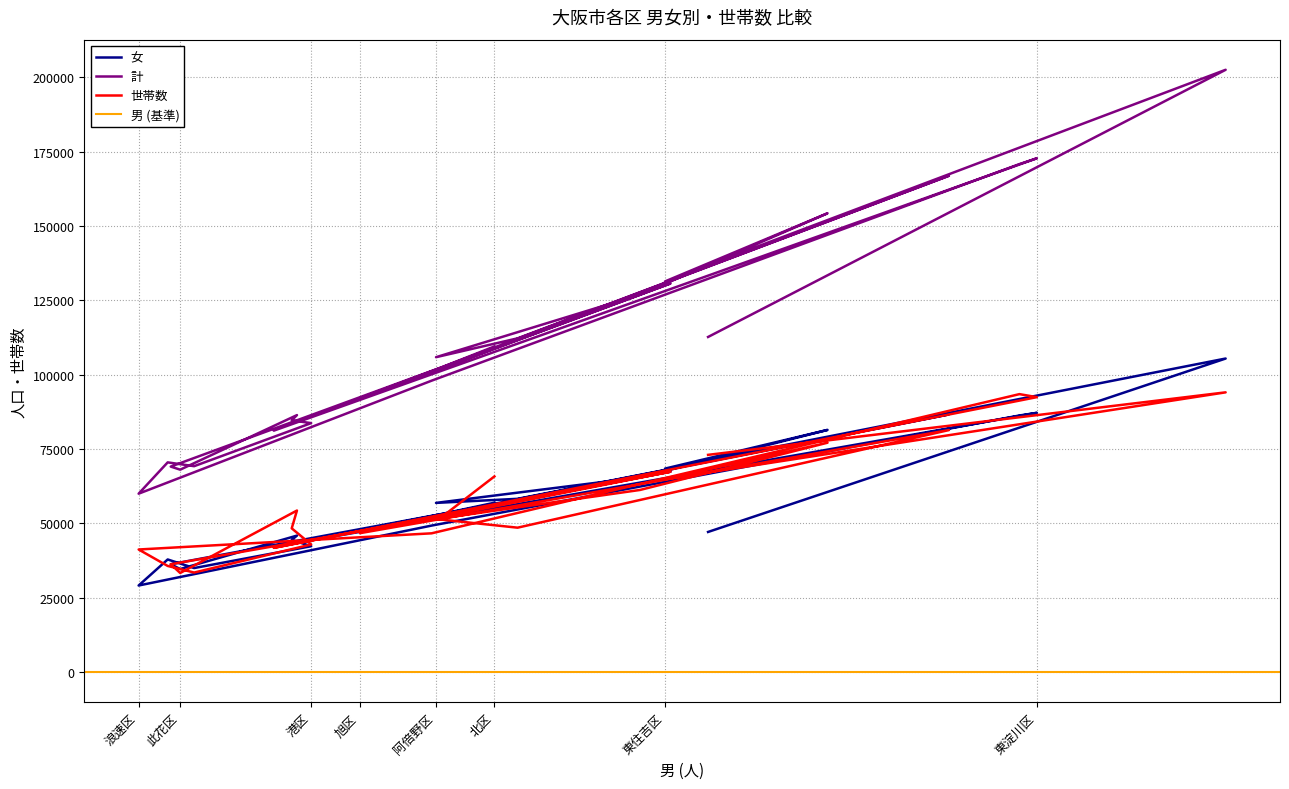

Is this an area chart (filled region under the line)?

No